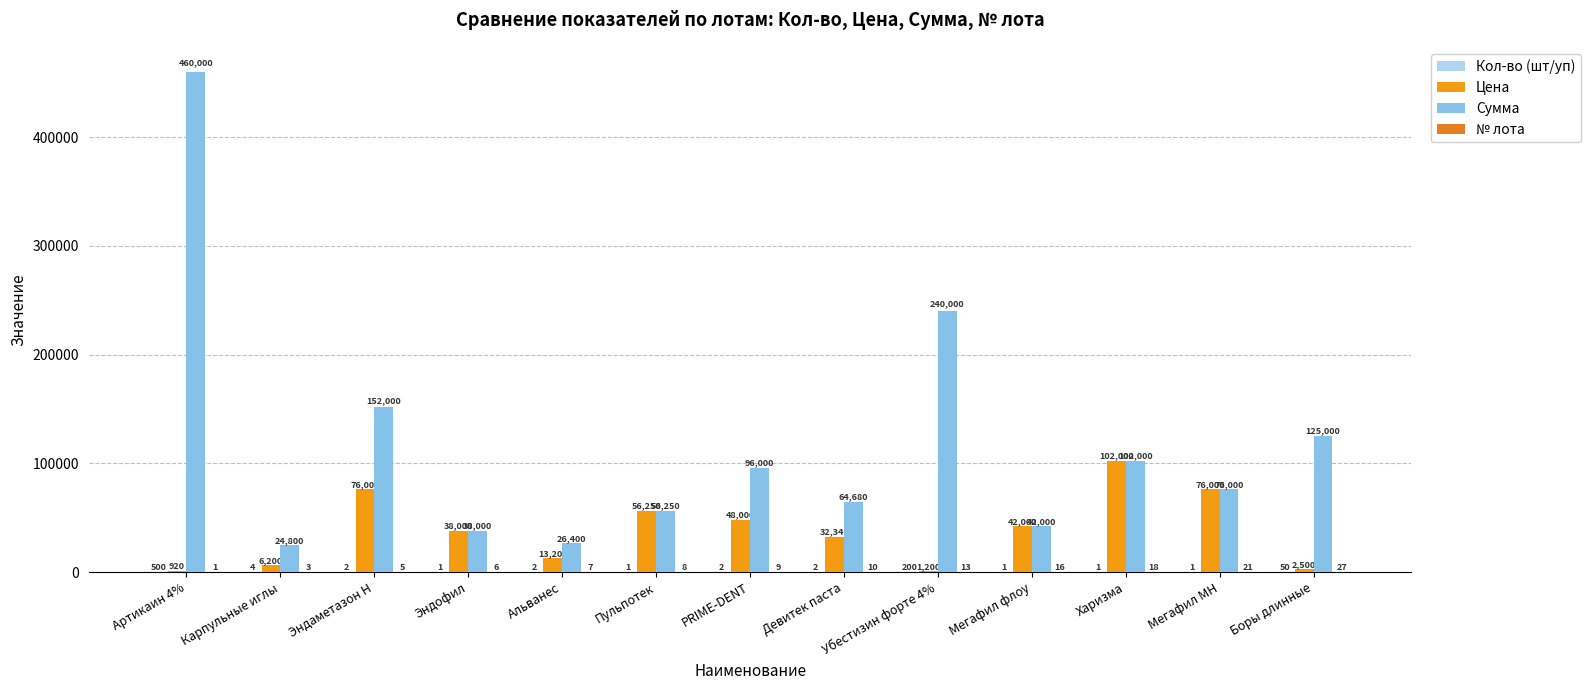

Which series has the largest range (max minus min)?

Сумма